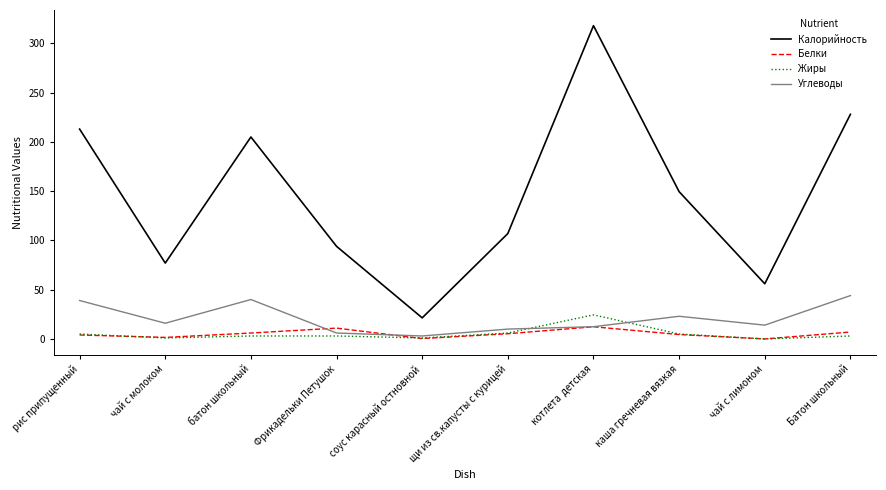

How many lines are shown in the chart?

4